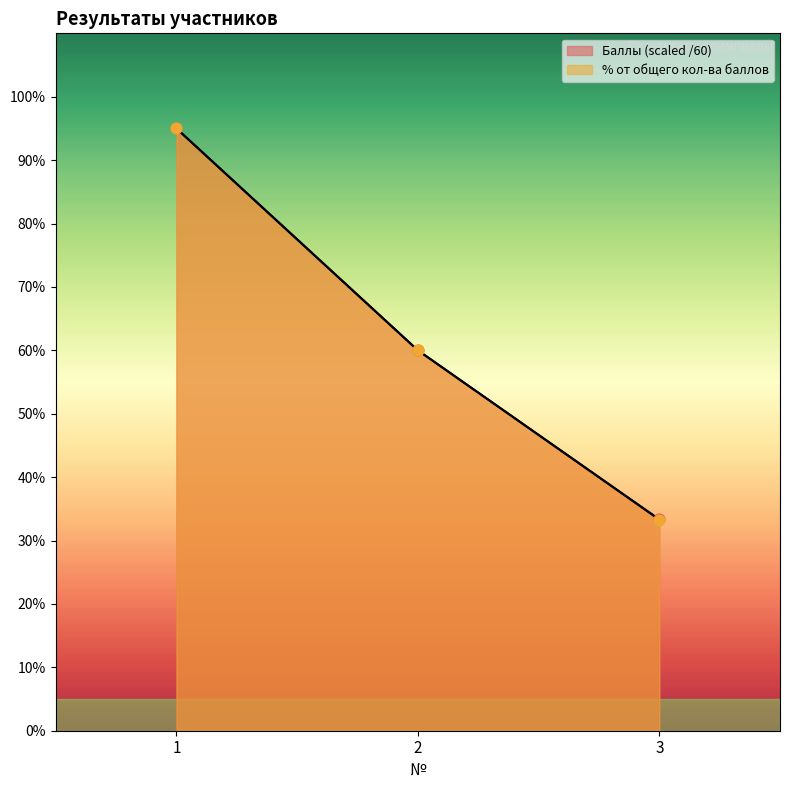

At which category is the sum across all series the highest?

1